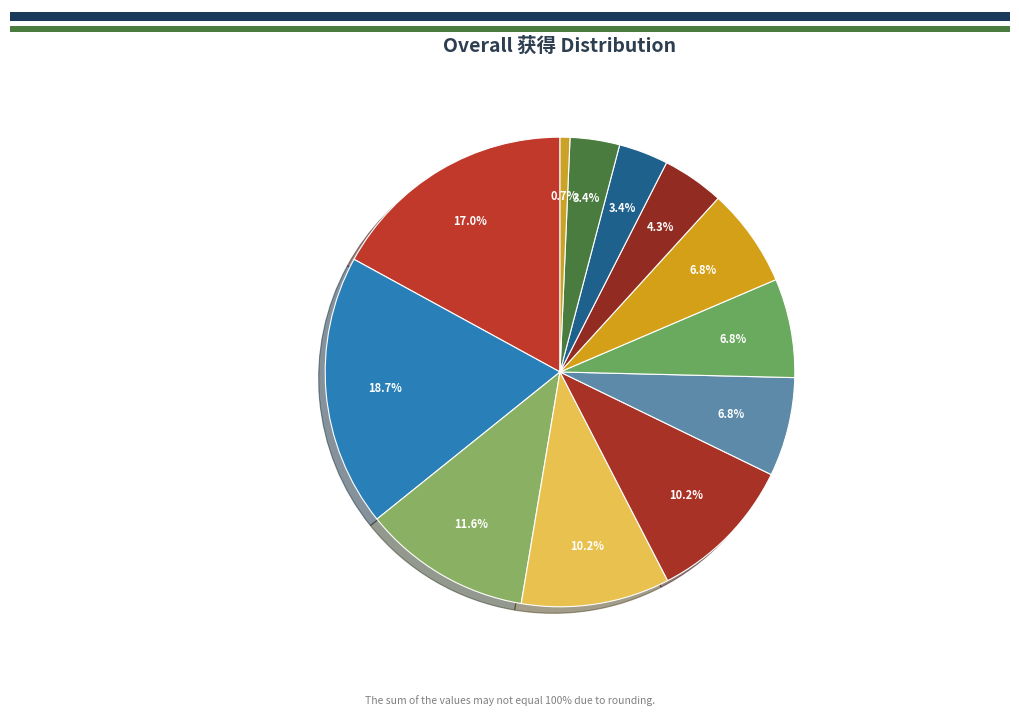

Is there a majority slice in this chart?

No